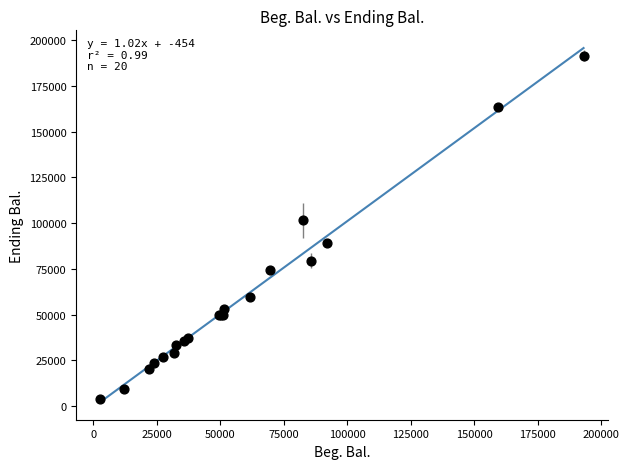

What Y value in the scatter plot is closest to 97637?

101489.7